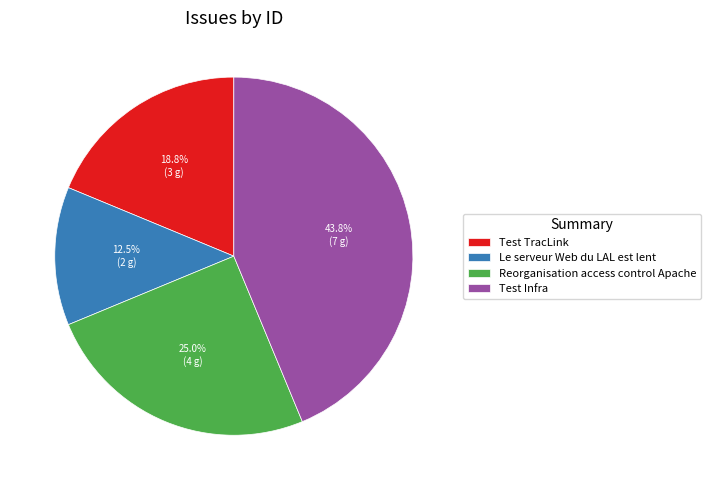

What is the ratio of the value at Le serveur Web du LAL est lent to the value at Test Infra?

0.3